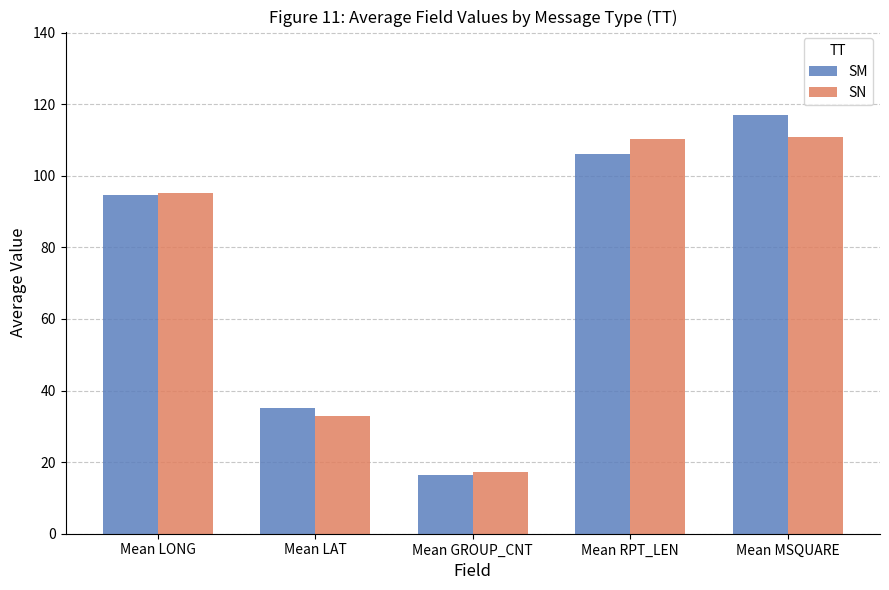

How many values in the SM series are below 94?

2